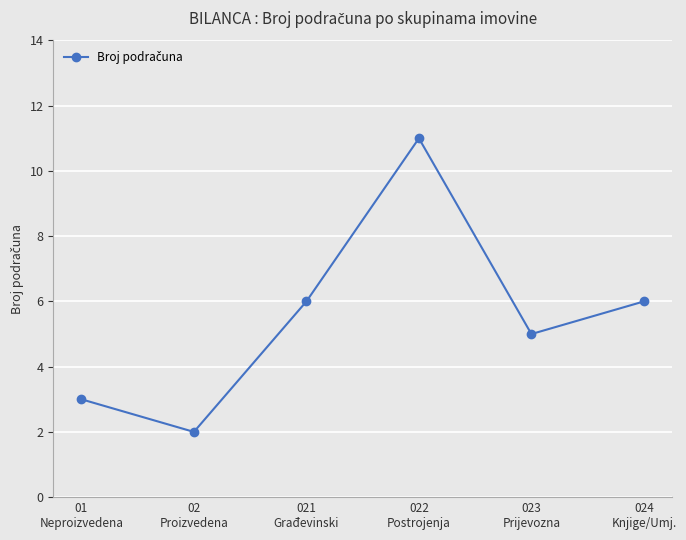

What is the value of the 6th point from the left?

6